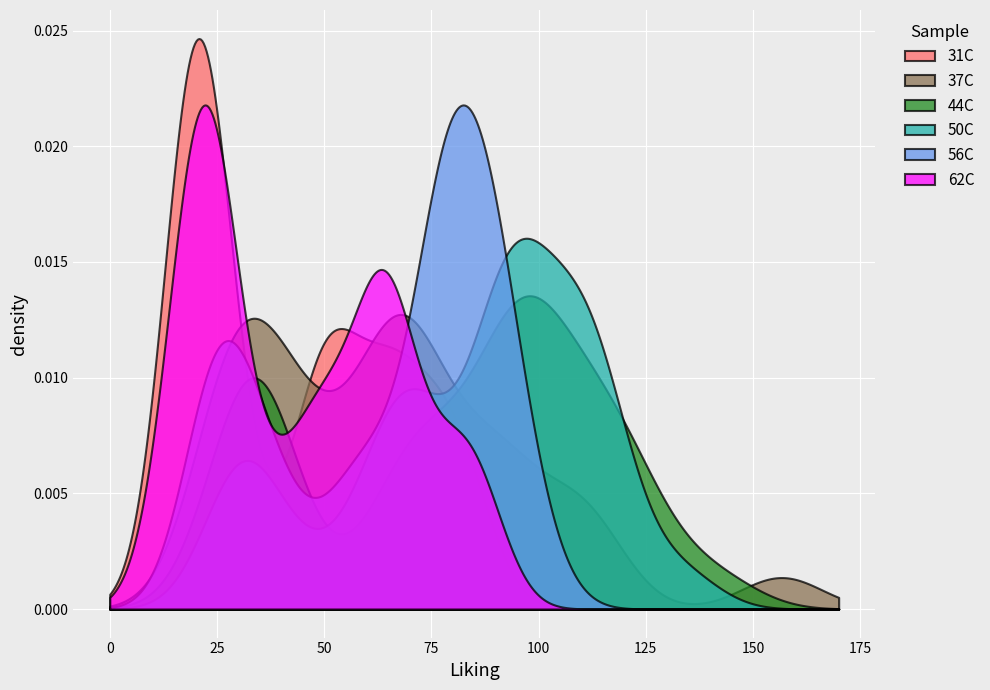

Which series has the widest spread of values?

31C